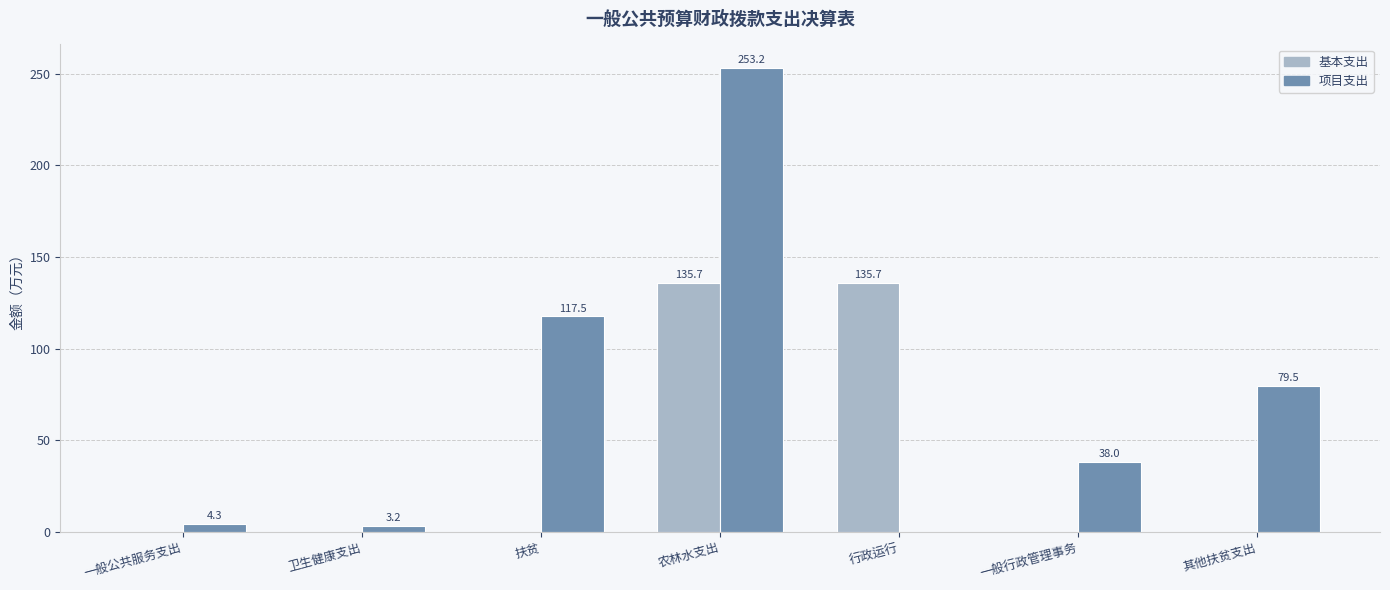

Where is 项目支出 nearest to the value 126?

扶贫